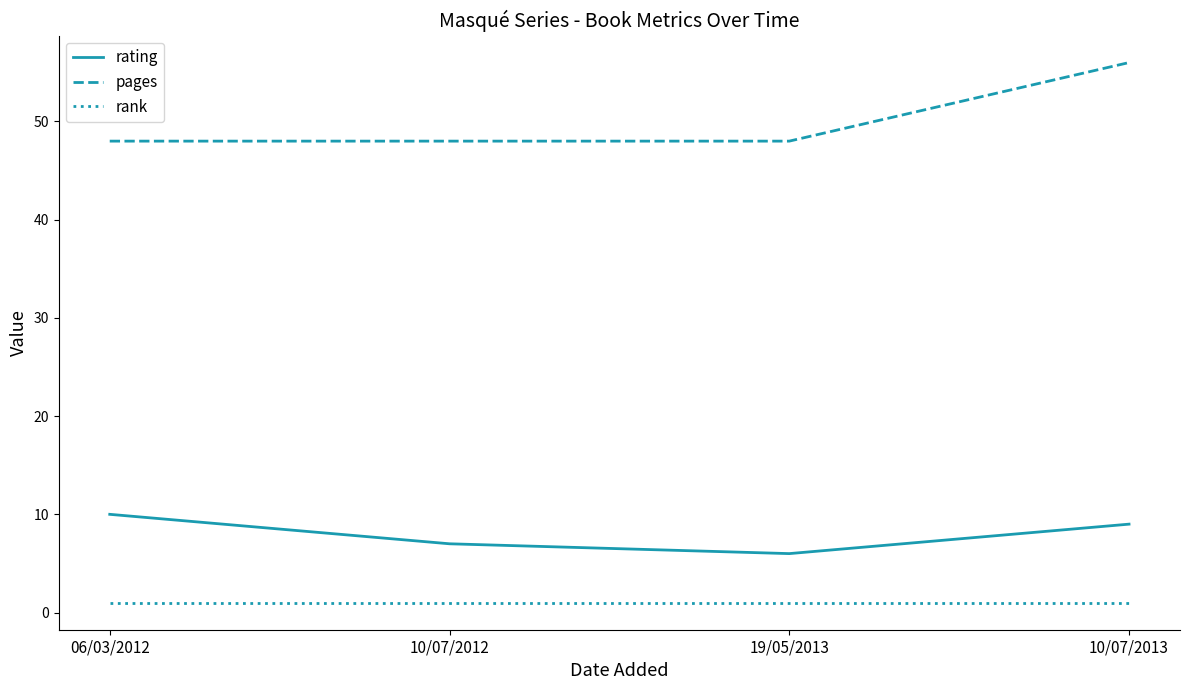

Reading left to right, transcribe all the data shown in this chart.

rating: 06/03/2012=10	10/07/2012=7	19/05/2013=6	10/07/2013=9
pages: 06/03/2012=48	10/07/2012=48	19/05/2013=48	10/07/2013=56
rank: 06/03/2012=1	10/07/2012=1	19/05/2013=1	10/07/2013=1